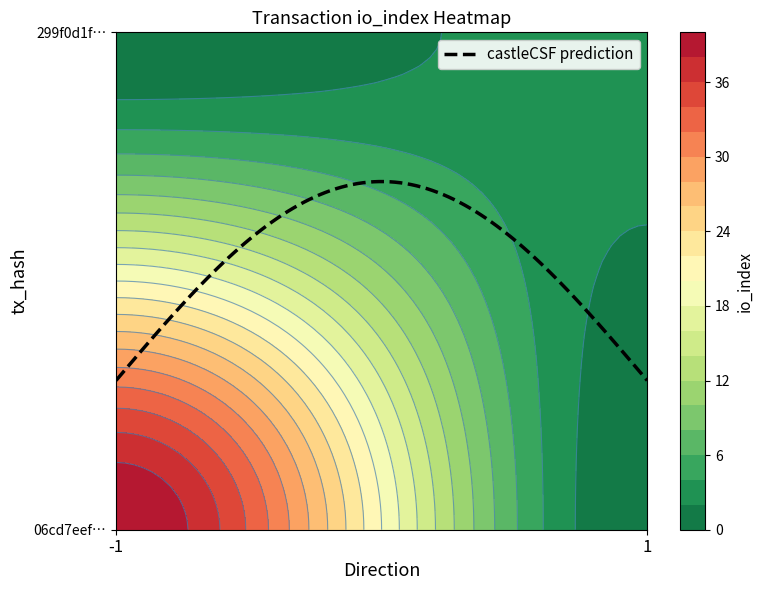

List the series in order of their overall mean, highest first.

06cd7eef4504ab6283588d0c1a92b94fb9d003c, 299f0d1fe980c37f7fb6cba2be819357d4143f2